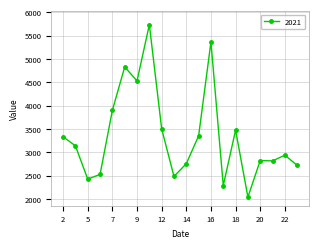

What is the average value?

3347.1